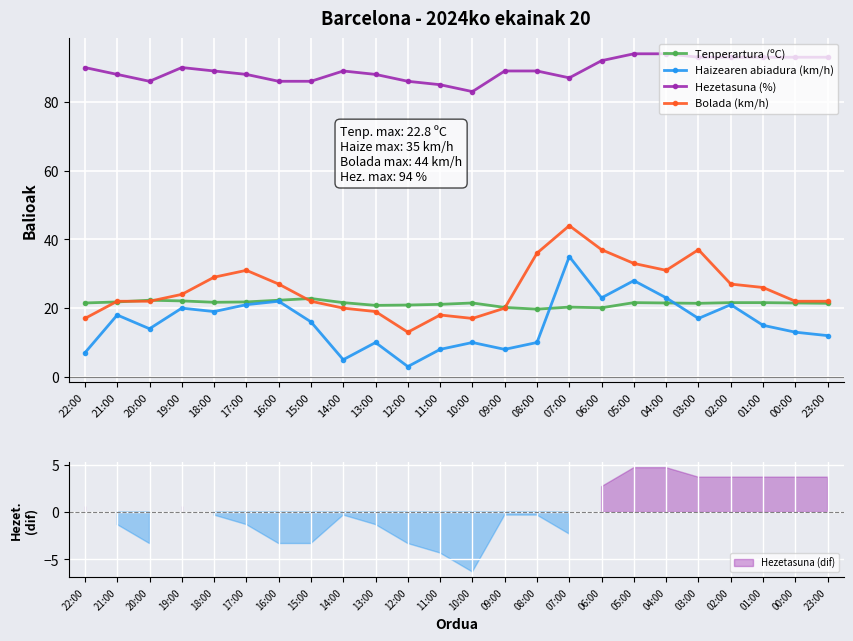

At which label is Tenperartura (ºC) closest to 21?

12:00